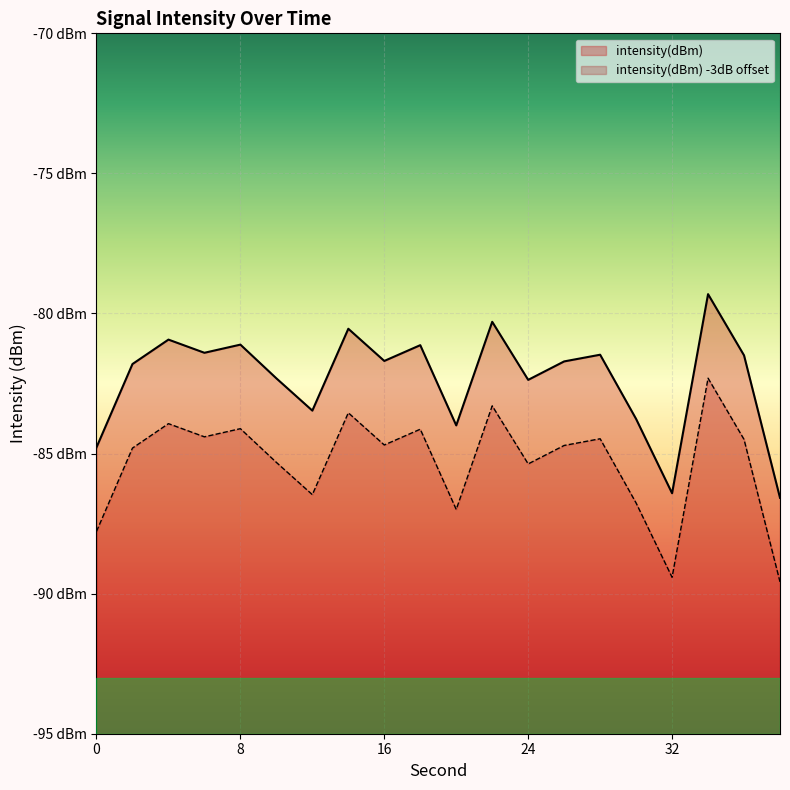

What is the value of the 7th point from the left?

-83.5